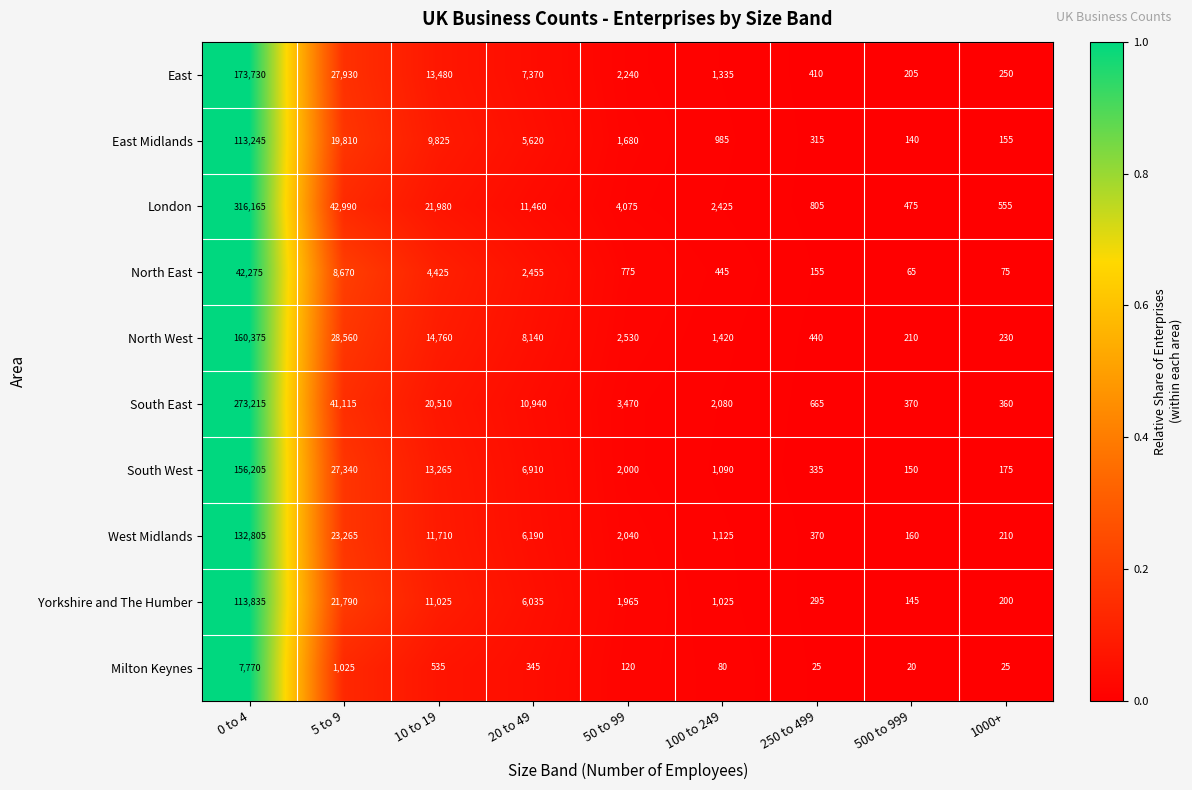

List the labels in order of North East value, smallest first.

500 to 999, 1000+, 250 to 499, 100 to 249, 50 to 99, 20 to 49, 10 to 19, 5 to 9, 0 to 4